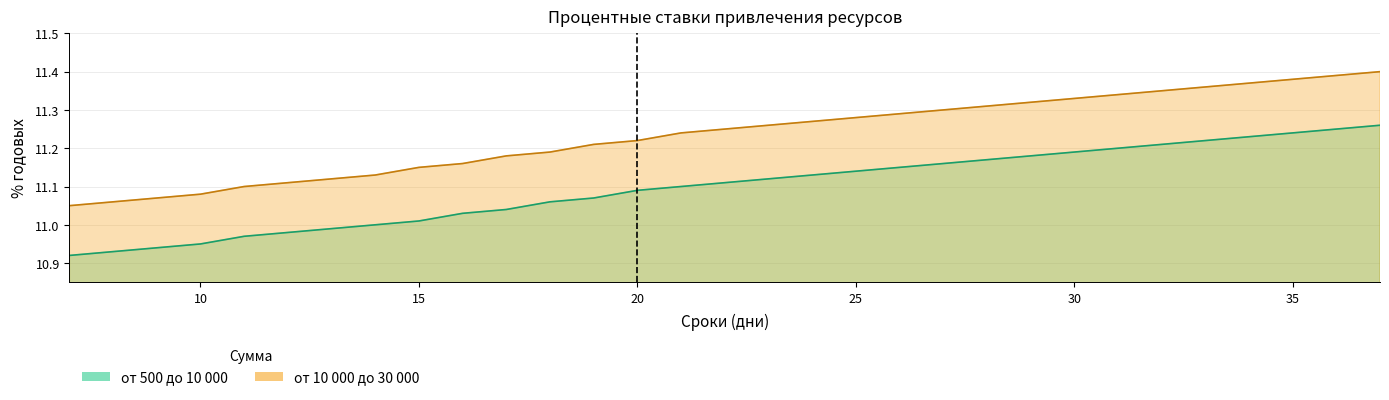

What is the difference between the maximum and minimum values in the от 500 до 10 000 series?

0.3